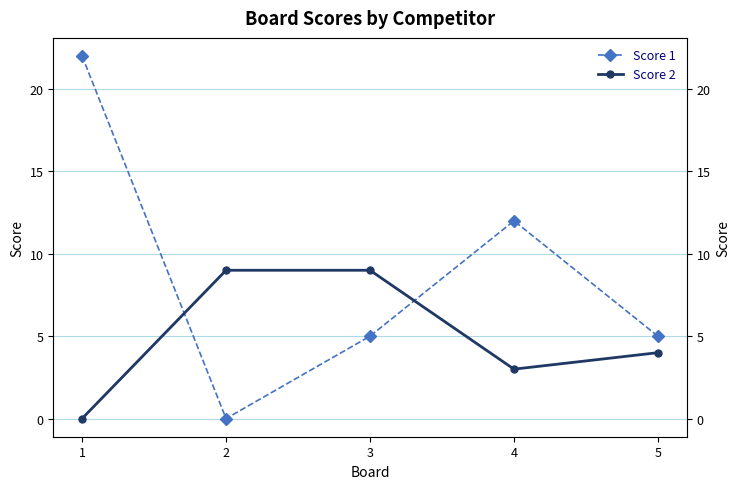

Count the number of categories in the chart.

5